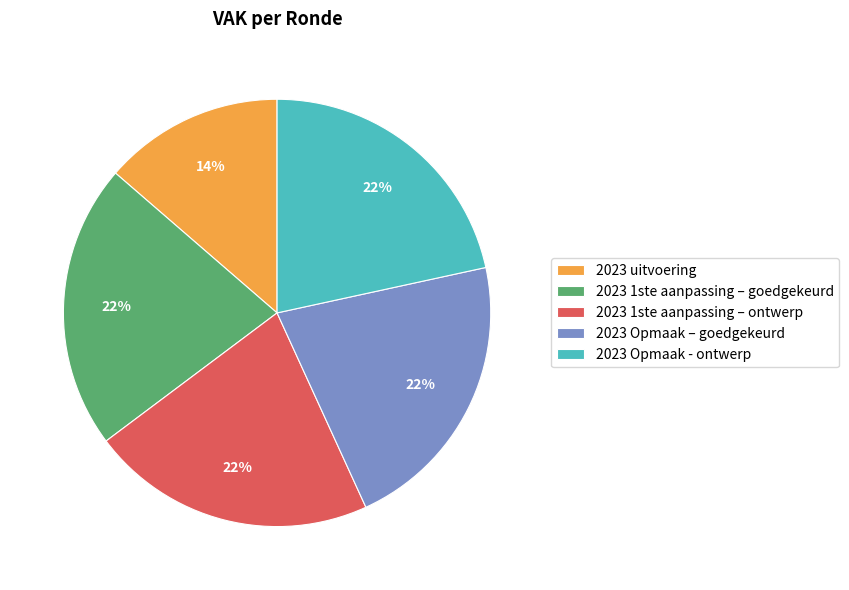

Which slice is the smallest?

2023 uitvoering